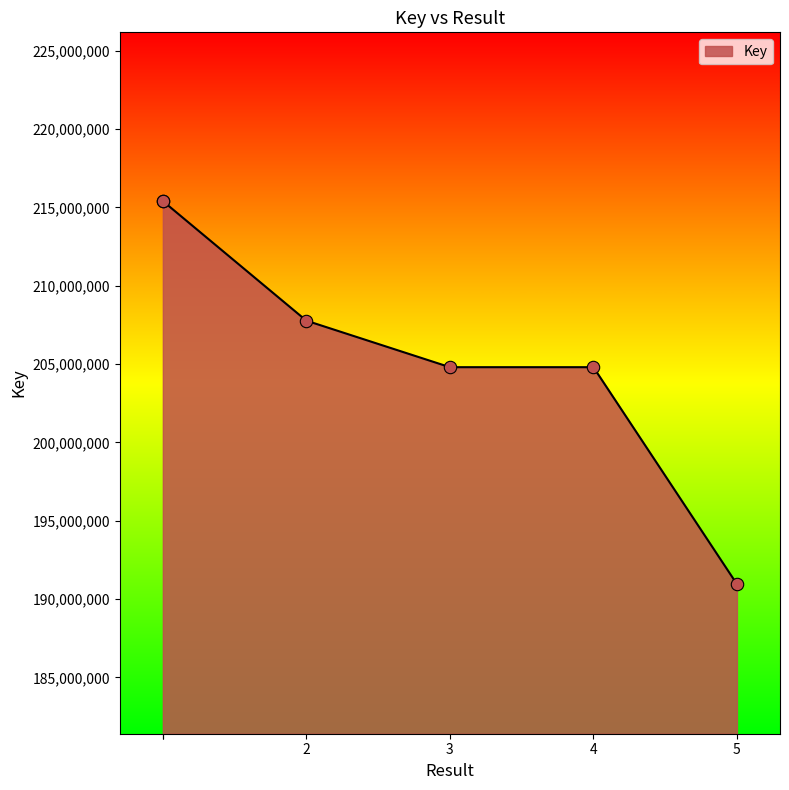

What is the ratio of the value at 3 to the value at 1?

1.0